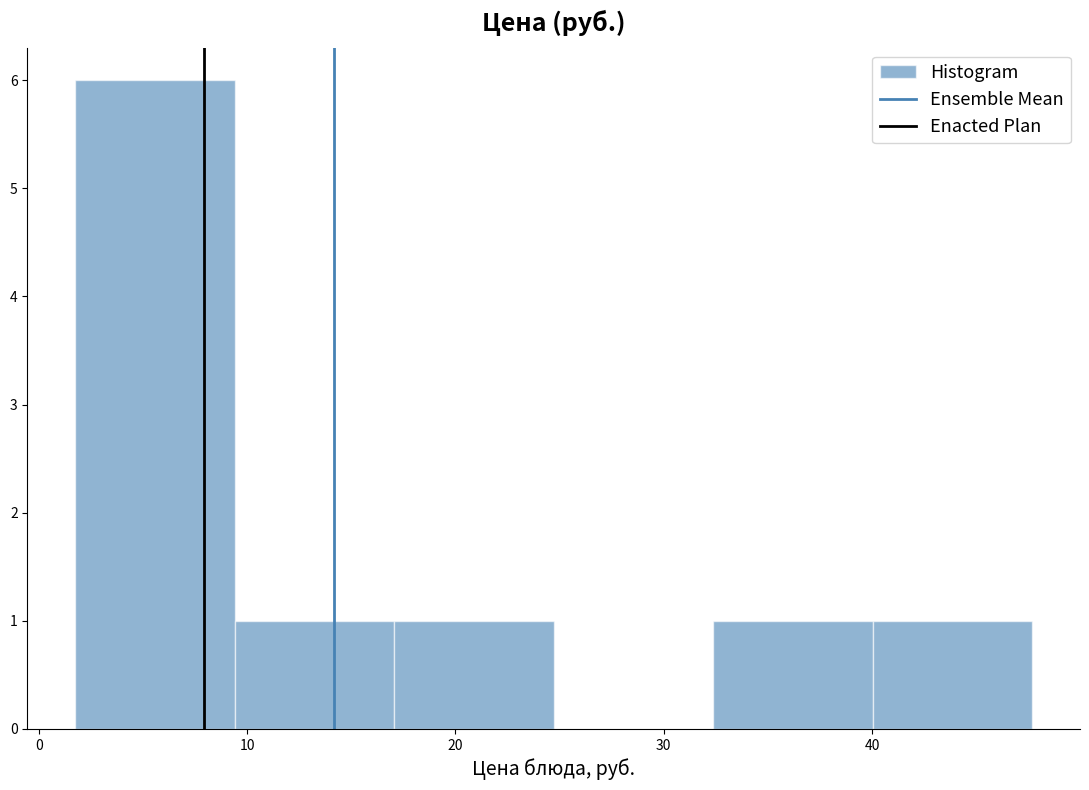

Reading left to right, transcribe this chart: for each bar, give the range it covers on the x-axis and its height. Neither the bar edges nor the heights are printed on the chart, so give them approximately, as read against the axes.

2 to 9: 6
9 to 17: 1
17 to 25: 1
25 to 32: 0
32 to 40: 1
40 to 48: 1